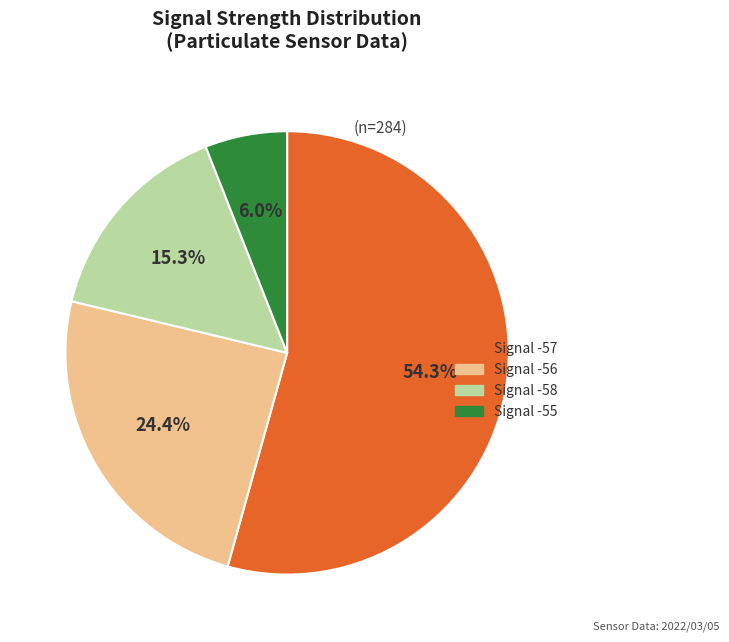

Is there a majority slice in this chart?

Yes